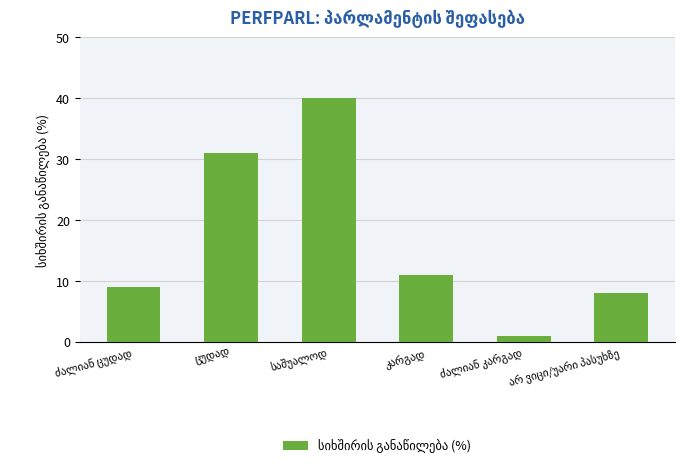

What is the average value?

17